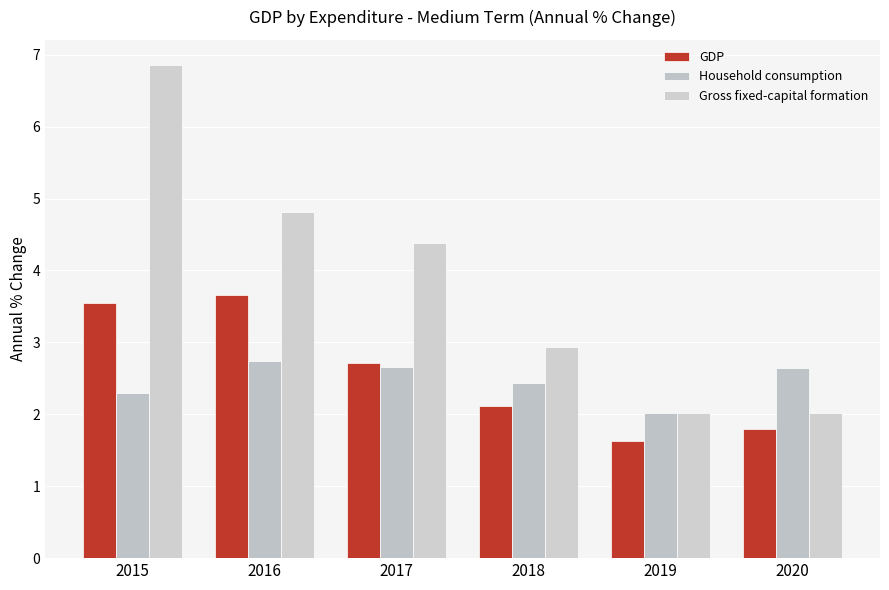

Which category has the highest value across all series?

2015